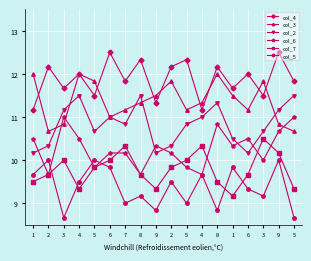

The col_2 series shows 3.1 at 6. True or false?

False